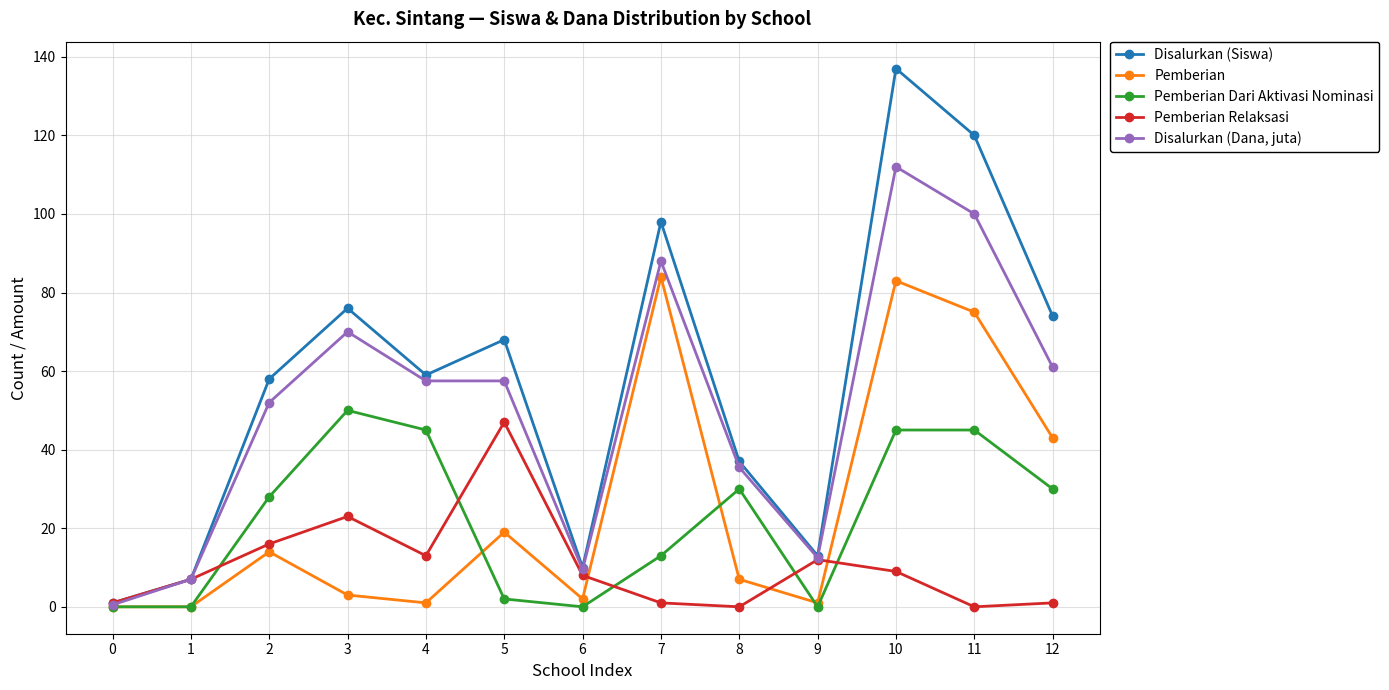

How many data points does each series have?

13